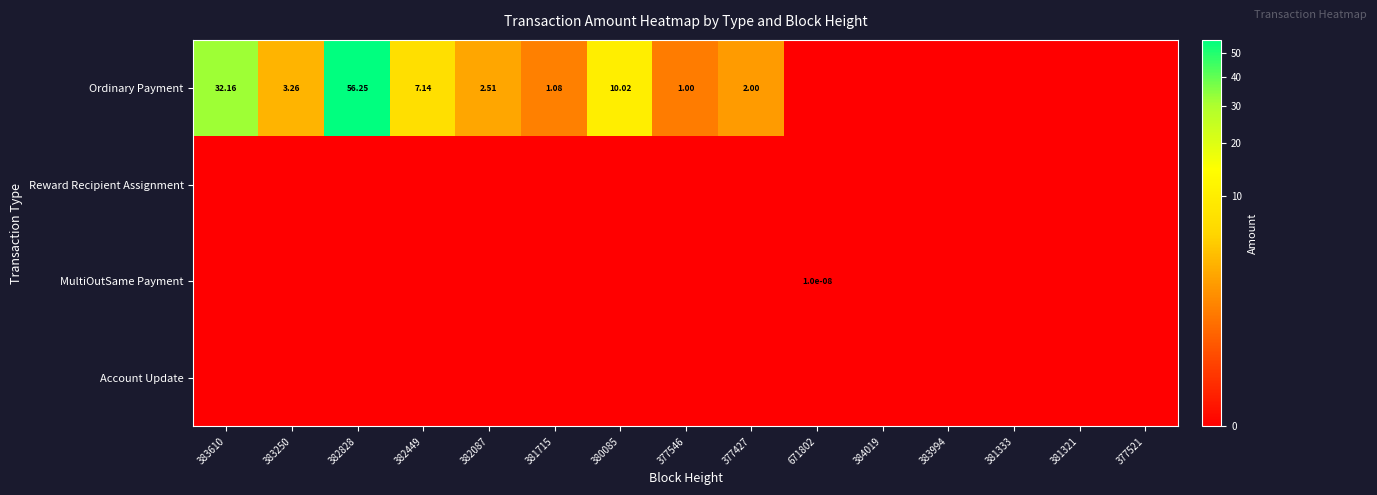

At 383610, list the series in order from largest to smallest.

Ordinary Payment, Reward Recipient Assignment, MultiOutSame Payment, Account Update